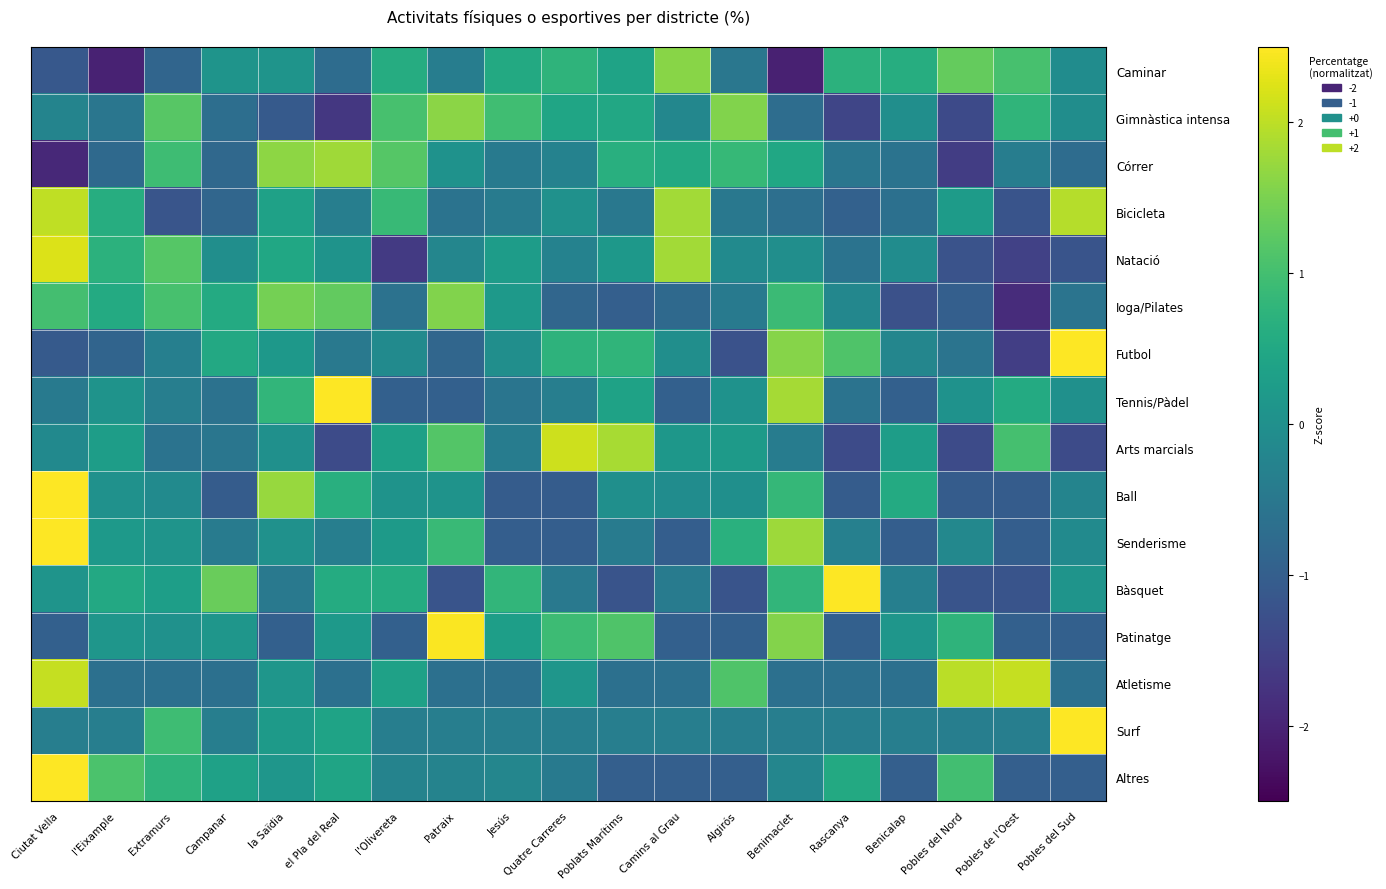

Reading left to right, what are all the values shown in this chart?

Caminar: Ciutat Vella=-1.1	l'Eixample=-2.0	Extramurs=-0.9	Campanar=0.1	la Saïdia=0.1	el Pla del Real=-0.7	l'Olivereta=0.6	Patraix=-0.4	Jesús=0.5	Quatre Carreres=0.8	Poblats Marítims=0.4	Camins al Grau=1.6	Algirós=-0.5	Benimaclet=-2.0	Rascanya=0.7	Benicalap=0.6	Pobles del Nord=1.3	Pobles de l'Oest=1.0	Pobles del Sud=-0.1
Gimnàstica intensa: Ciutat Vella=-0.3	l'Eixample=-0.5	Extramurs=1.2	Campanar=-0.7	la Saïdia=-1.1	el Pla del Real=-1.7	l'Olivereta=1.0	Patraix=1.6	Jesús=1.0	Quatre Carreres=0.4	Poblats Marítims=0.5	Camins al Grau=-0.2	Algirós=1.5	Benimaclet=-0.7	Rascanya=-1.5	Benicalap=-0.0	Pobles del Nord=-1.4	Pobles de l'Oest=0.8	Pobles del Sud=-0.1
Córrer: Ciutat Vella=-1.9	l'Eixample=-0.8	Extramurs=0.9	Campanar=-0.8	la Saïdia=1.6	el Pla del Real=1.8	l'Olivereta=1.2	Patraix=0.1	Jesús=-0.4	Quatre Carreres=-0.3	Poblats Marítims=0.6	Camins al Grau=0.5	Algirós=0.8	Benimaclet=0.5	Rascanya=-0.5	Benicalap=-0.6	Pobles del Nord=-1.6	Pobles de l'Oest=-0.4	Pobles del Sud=-0.7
Bicicleta: Ciutat Vella=2.0	l'Eixample=0.6	Extramurs=-1.2	Campanar=-0.9	la Saïdia=0.4	el Pla del Real=-0.4	l'Olivereta=0.9	Patraix=-0.6	Jesús=-0.4	Quatre Carreres=0.0	Poblats Marítims=-0.5	Camins al Grau=1.8	Algirós=-0.5	Benimaclet=-0.7	Rascanya=-1.0	Benicalap=-0.7	Pobles del Nord=0.3	Pobles de l'Oest=-1.2	Pobles del Sud=1.9
Natació: Ciutat Vella=2.2	l'Eixample=0.7	Extramurs=1.2	Campanar=-0.0	la Saïdia=0.5	el Pla del Real=0.1	l'Olivereta=-1.7	Patraix=-0.2	Jesús=0.3	Quatre Carreres=-0.3	Poblats Marítims=0.2	Camins al Grau=1.8	Algirós=-0.1	Benimaclet=-0.0	Rascanya=-0.6	Benicalap=-0.1	Pobles del Nord=-1.2	Pobles de l'Oest=-1.5	Pobles del Sud=-1.2
Ioga/Pilates: Ciutat Vella=1.0	l'Eixample=0.6	Extramurs=1.0	Campanar=0.6	la Saïdia=1.4	el Pla del Real=1.3	l'Olivereta=-0.6	Patraix=1.5	Jesús=0.2	Quatre Carreres=-0.8	Poblats Marítims=-1.0	Camins al Grau=-0.8	Algirós=-0.4	Benimaclet=0.9	Rascanya=-0.2	Benicalap=-1.3	Pobles del Nord=-1.0	Pobles de l'Oest=-1.9	Pobles del Sud=-0.6
Futbol: Ciutat Vella=-1.1	l'Eixample=-0.9	Extramurs=-0.3	Campanar=0.5	la Saïdia=0.2	el Pla del Real=-0.5	l'Olivereta=-0.1	Patraix=-0.9	Jesús=-0.0	Quatre Carreres=0.7	Poblats Marítims=0.8	Camins al Grau=-0.0	Algirós=-1.2	Benimaclet=1.6	Rascanya=1.1	Benicalap=-0.2	Pobles del Nord=-0.6	Pobles de l'Oest=-1.6	Pobles del Sud=2.5
Tennis/Pàdel: Ciutat Vella=-0.4	l'Eixample=0.1	Extramurs=-0.4	Campanar=-0.6	la Saïdia=0.8	el Pla del Real=3.0	l'Olivereta=-1.0	Patraix=-1.0	Jesús=-0.6	Quatre Carreres=-0.4	Poblats Marítims=0.4	Camins al Grau=-1.0	Algirós=0.0	Benimaclet=1.8	Rascanya=-0.6	Benicalap=-1.0	Pobles del Nord=0.0	Pobles de l'Oest=0.6	Pobles del Sud=0.0
Arts marcials: Ciutat Vella=-0.1	l'Eixample=0.3	Extramurs=-0.6	Campanar=-0.5	la Saïdia=0.0	el Pla del Real=-1.4	l'Olivereta=0.4	Patraix=1.2	Jesús=-0.4	Quatre Carreres=2.1	Poblats Marítims=1.8	Camins al Grau=0.1	Algirós=0.2	Benimaclet=-0.4	Rascanya=-1.4	Benicalap=0.3	Pobles del Nord=-1.4	Pobles de l'Oest=1.0	Pobles del Sud=-1.4
Ball: Ciutat Vella=2.8	l'Eixample=0.0	Extramurs=-0.1	Campanar=-1.0	la Saïdia=1.7	el Pla del Real=0.7	l'Olivereta=0.1	Patraix=0.1	Jesús=-1.0	Quatre Carreres=-1.0	Poblats Marítims=-0.0	Camins al Grau=-0.1	Algirós=-0.0	Benimaclet=0.8	Rascanya=-1.0	Benicalap=0.6	Pobles del Nord=-1.0	Pobles de l'Oest=-1.0	Pobles del Sud=-0.2
Senderisme: Ciutat Vella=3.0	l'Eixample=0.2	Extramurs=0.1	Campanar=-0.4	la Saïdia=0.0	el Pla del Real=-0.4	l'Olivereta=0.2	Patraix=0.9	Jesús=-1.0	Quatre Carreres=-1.0	Poblats Marítims=-0.4	Camins al Grau=-1.0	Algirós=0.7	Benimaclet=1.8	Rascanya=-0.3	Benicalap=-1.0	Pobles del Nord=-0.2	Pobles de l'Oest=-1.0	Pobles del Sud=-0.1
Bàsquet: Ciutat Vella=0.1	l'Eixample=0.5	Extramurs=0.3	Campanar=1.4	la Saïdia=-0.5	el Pla del Real=0.6	l'Olivereta=0.6	Patraix=-1.2	Jesús=0.8	Quatre Carreres=-0.5	Poblats Marítims=-1.2	Camins al Grau=-0.4	Algirós=-1.2	Benimaclet=0.8	Rascanya=2.6	Benicalap=-0.3	Pobles del Nord=-1.2	Pobles de l'Oest=-1.2	Pobles del Sud=0.1
Patinatge: Ciutat Vella=-1.0	l'Eixample=0.1	Extramurs=0.0	Campanar=0.1	la Saïdia=-1.0	el Pla del Real=0.2	l'Olivereta=-1.0	Patraix=2.5	Jesús=0.3	Quatre Carreres=0.9	Poblats Marítims=1.1	Camins al Grau=-1.0	Algirós=-1.0	Benimaclet=1.6	Rascanya=-1.0	Benicalap=0.1	Pobles del Nord=0.8	Pobles de l'Oest=-1.0	Pobles del Sud=-1.0
Atletisme: Ciutat Vella=2.1	l'Eixample=-0.7	Extramurs=-0.7	Campanar=-0.7	la Saïdia=0.1	el Pla del Real=-0.7	l'Olivereta=0.4	Patraix=-0.7	Jesús=-0.7	Quatre Carreres=0.1	Poblats Marítims=-0.7	Camins al Grau=-0.7	Algirós=1.1	Benimaclet=-0.7	Rascanya=-0.7	Benicalap=-0.7	Pobles del Nord=2.0	Pobles de l'Oest=2.1	Pobles del Sud=-0.7
Surf: Ciutat Vella=-0.4	l'Eixample=-0.4	Extramurs=0.9	Campanar=-0.4	la Saïdia=0.2	el Pla del Real=0.4	l'Olivereta=-0.4	Patraix=-0.4	Jesús=-0.4	Quatre Carreres=-0.4	Poblats Marítims=-0.4	Camins al Grau=-0.4	Algirós=-0.4	Benimaclet=-0.4	Rascanya=-0.4	Benicalap=-0.4	Pobles del Nord=-0.4	Pobles de l'Oest=-0.4	Pobles del Sud=4.0
Altres: Ciutat Vella=3.1	l'Eixample=1.1	Extramurs=0.8	Campanar=0.4	la Saïdia=0.1	el Pla del Real=0.4	l'Olivereta=-0.3	Patraix=-0.3	Jesús=-0.2	Quatre Carreres=-0.4	Poblats Marítims=-1.0	Camins al Grau=-1.0	Algirós=-1.0	Benimaclet=-0.2	Rascanya=0.5	Benicalap=-1.0	Pobles del Nord=1.0	Pobles de l'Oest=-1.0	Pobles del Sud=-1.0